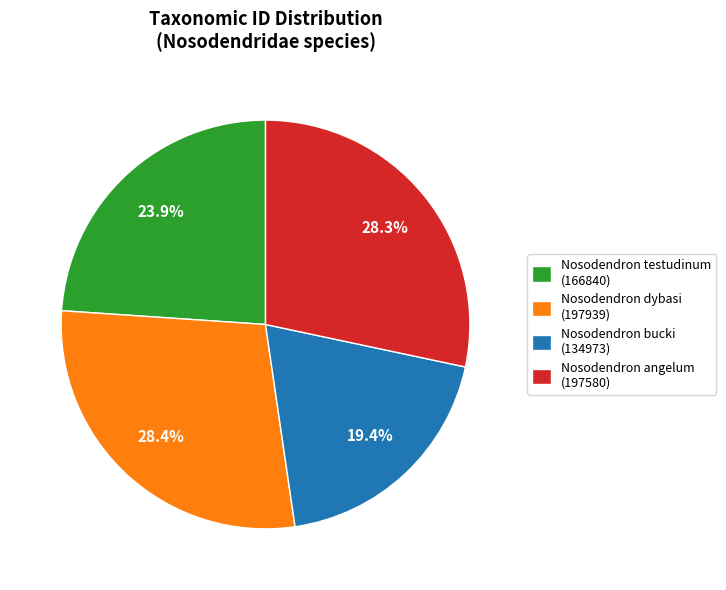

What is the smallest slice in the pie chart?

Nosodendron bucki